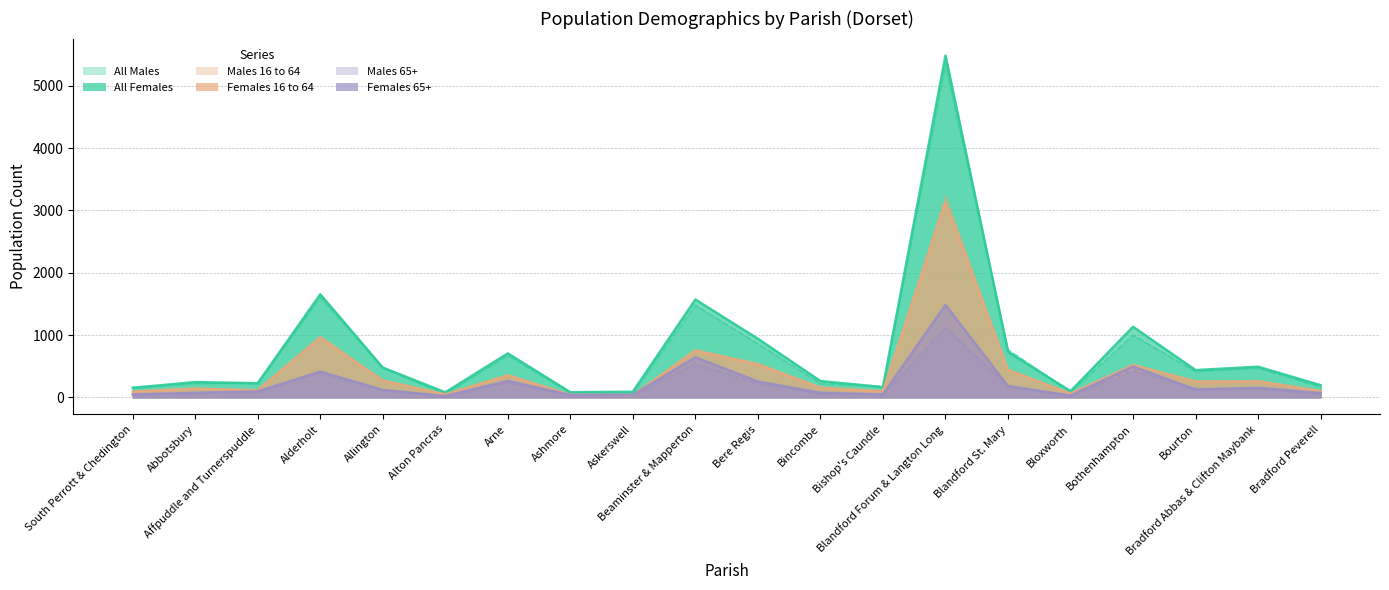

The Males 16 to 64 series shows 34 at Alton Pancras. True or false?

True